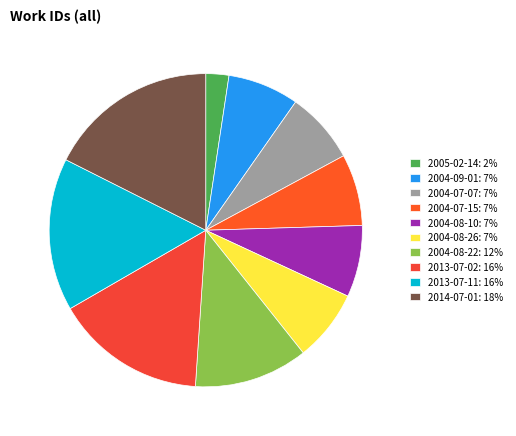

True or false: 2004-09-01 accounts for 7% of the total.

True